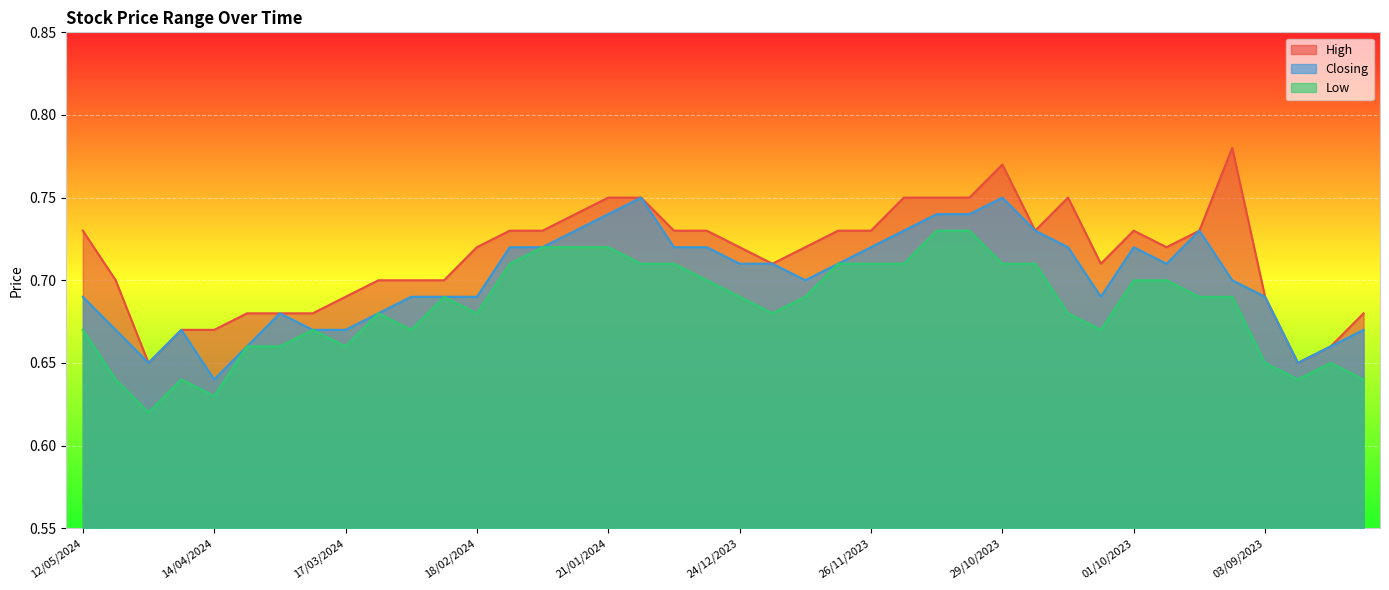

What is the value of the Low point at the 31st from the left?

0.7